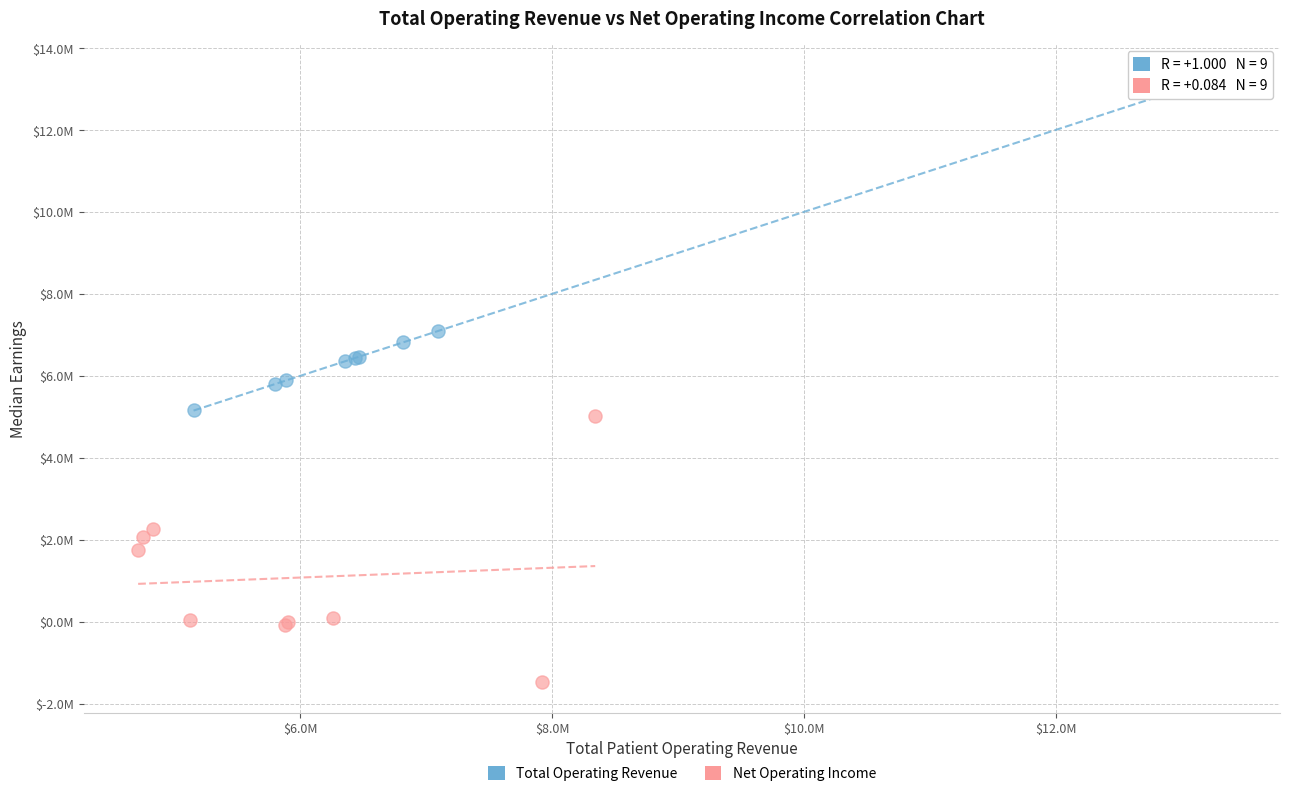

Which series contains the highest Y value?

Total Operating Revenue